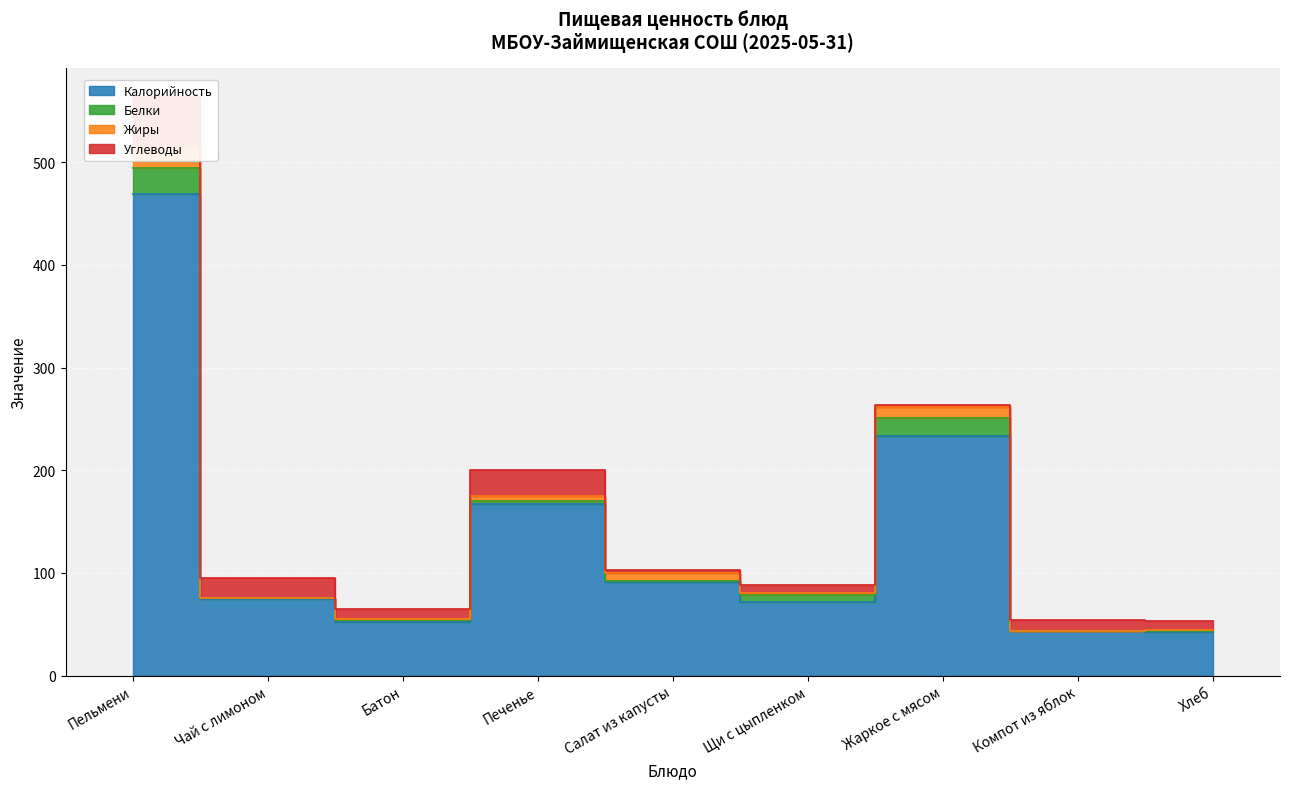

Rank the series by their maximum value, from lowest to highest.

Жиры, Белки, Углеводы, Калорийность